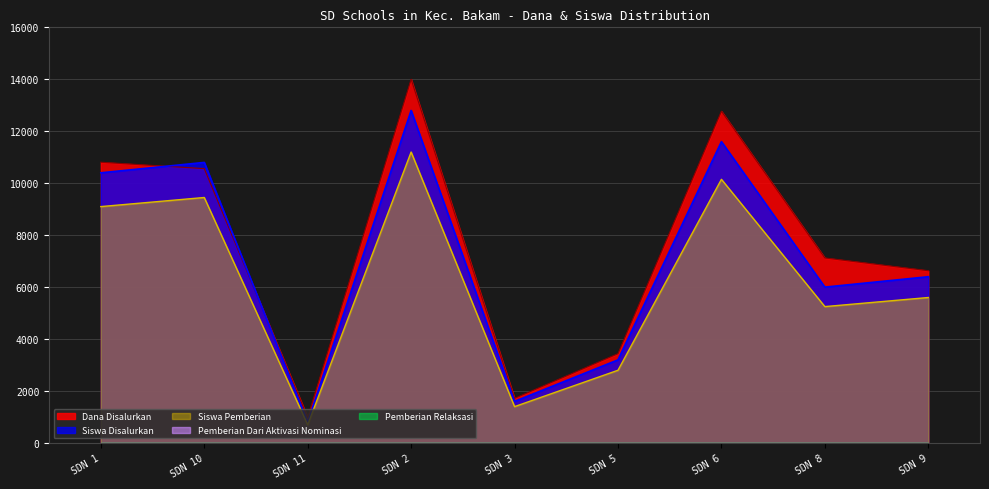

Which series has the largest total across all categories?

Dana Disalurkan